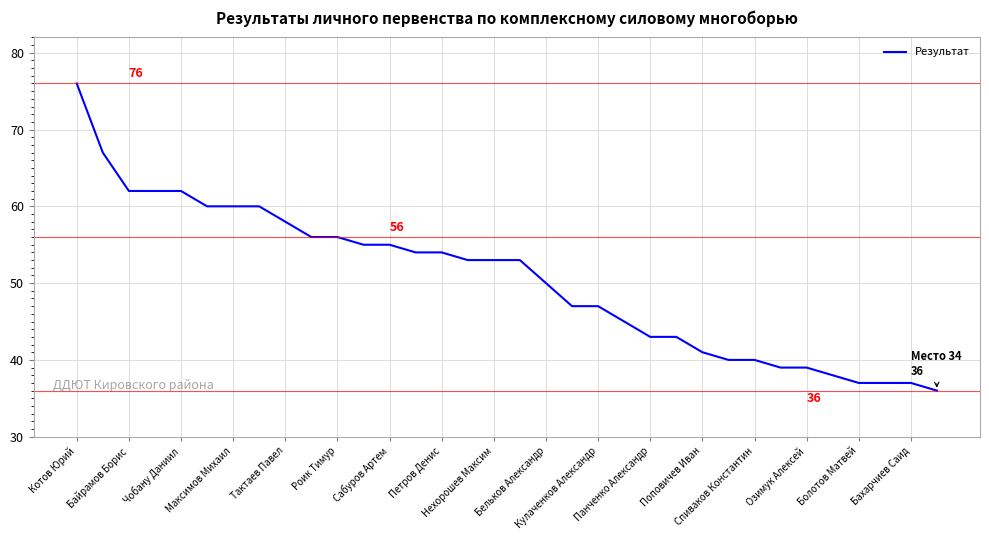

What is the smallest value displayed?

36